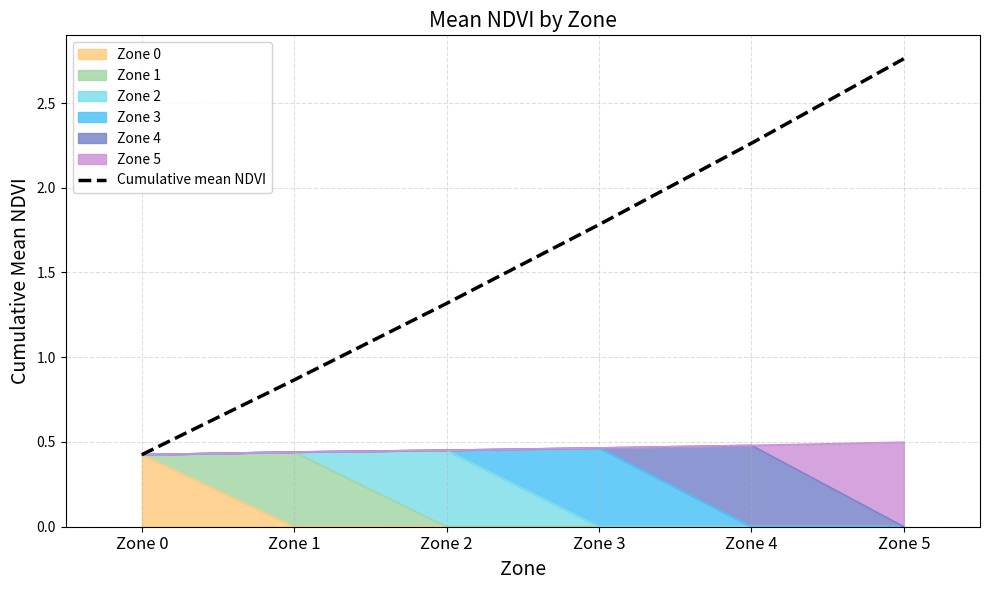

What is the value of the 5th point from the left?

2.3